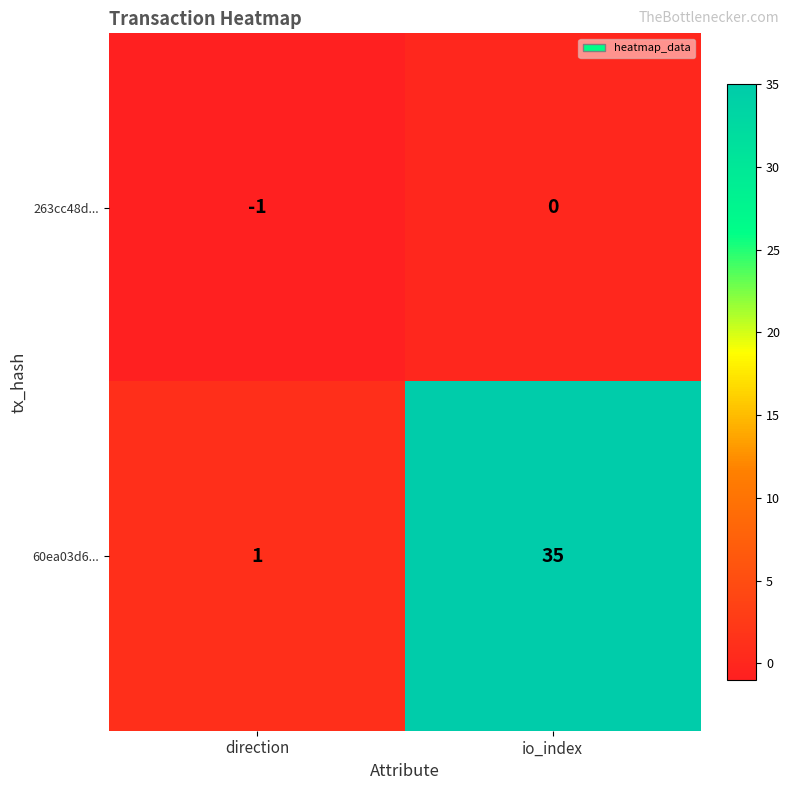

The value of 60ea03d6... at direction is 0. True or false?

False